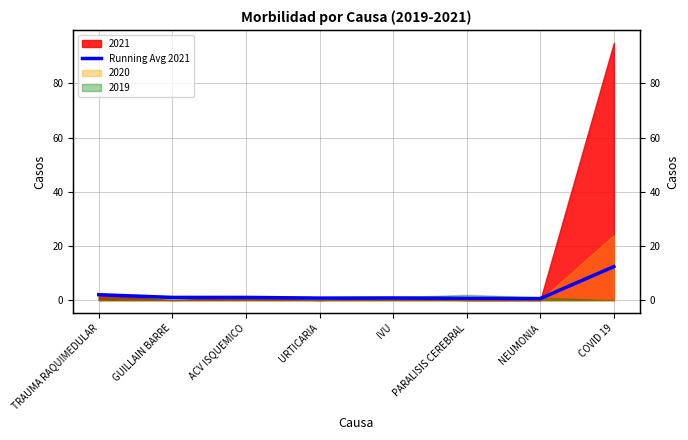

How many points are lower than both their immediate neighbors (excluding endpoints)?

2